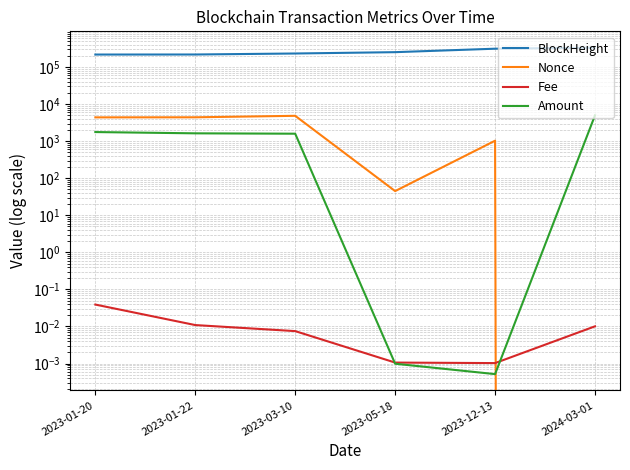

The value of Amount at 2023-12-13 is 0.0. True or false?

False